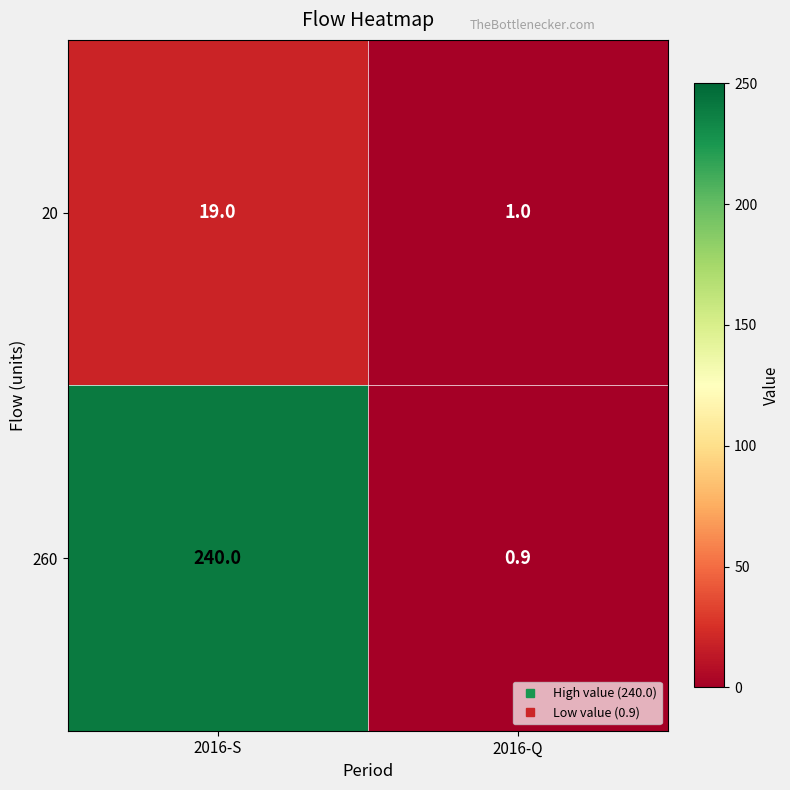

Reading left to right, what are all the values shown in this chart?

20: 2016-S=19.0	2016-Q=1.0
260: 2016-S=240.0	2016-Q=0.9